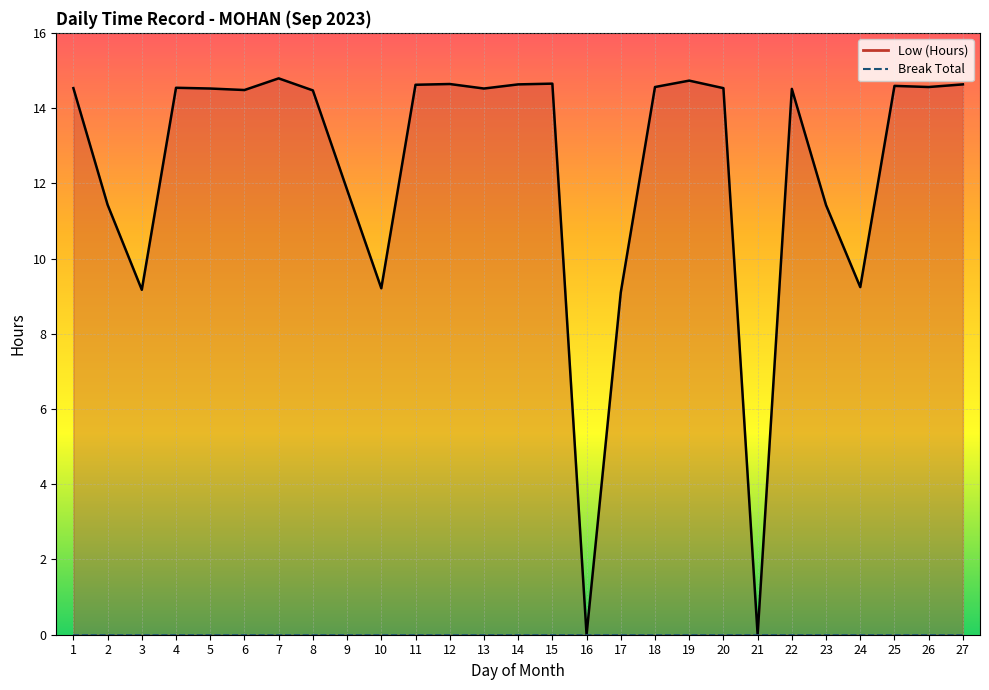

Reading left to right, transcribe all the data shown in this chart.

1=14.5	2=11.4	3=9.2	4=14.5	5=14.5	6=14.5	7=14.8	8=14.5	9=11.8	10=9.2	11=14.6	12=14.6	13=14.5	14=14.6	15=14.7	16=0.0	17=9.1	18=14.6	19=14.7	20=14.5	21=0.0	22=14.5	23=11.4	24=9.2	25=14.6	26=14.6	27=14.6